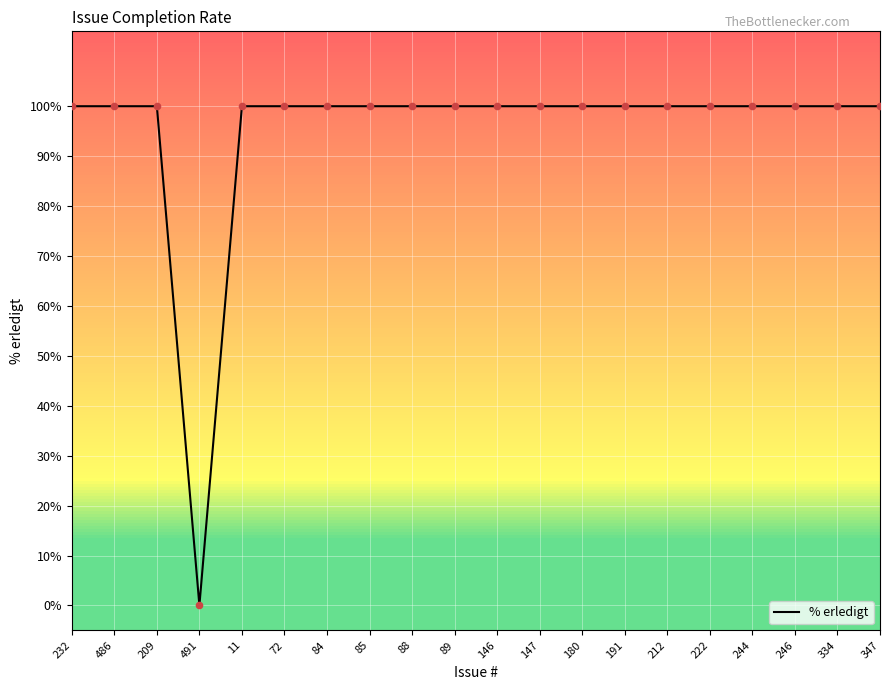

What is the ratio of the value at 89 to the value at 347?

1.0